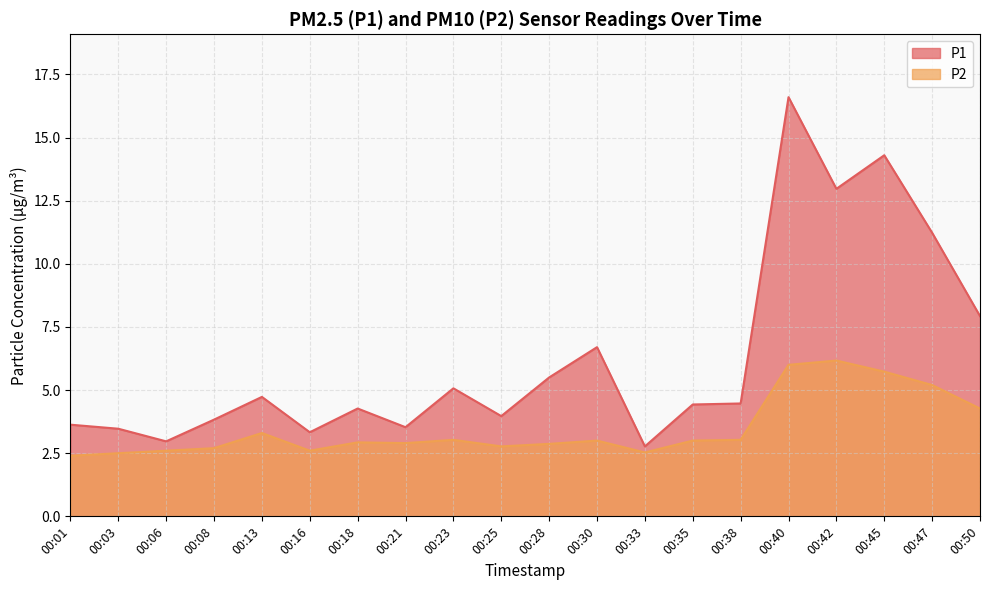

What is the difference between the maximum and minimum values in the P2 series?

3.8